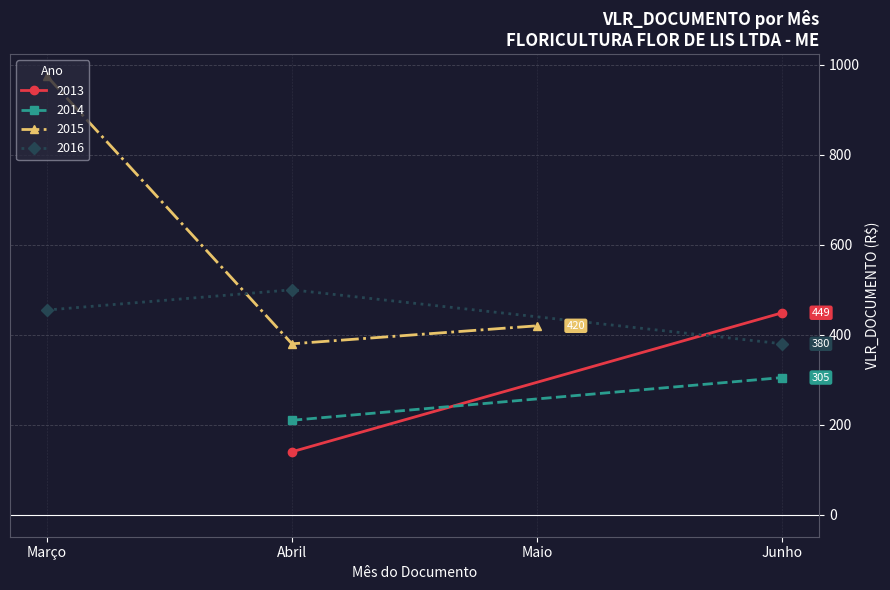

What is the value of the 2015 point at the 2nd from the left?

380